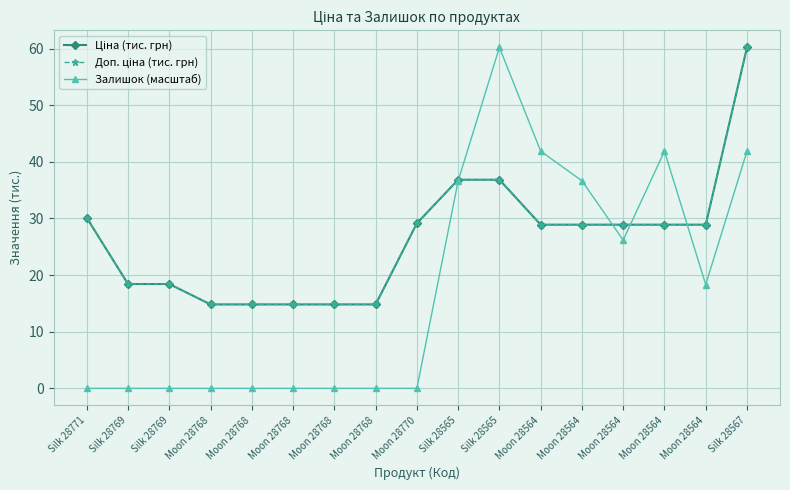

Is this an area chart (filled region under the line)?

No